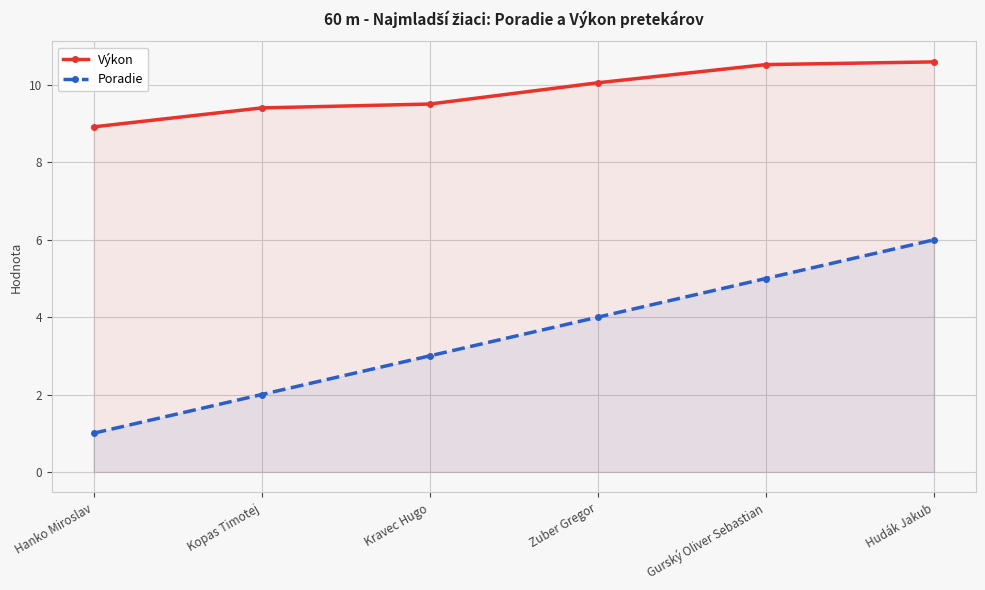

Where is Výkon nearest to the value 9?

Hanko Miroslav